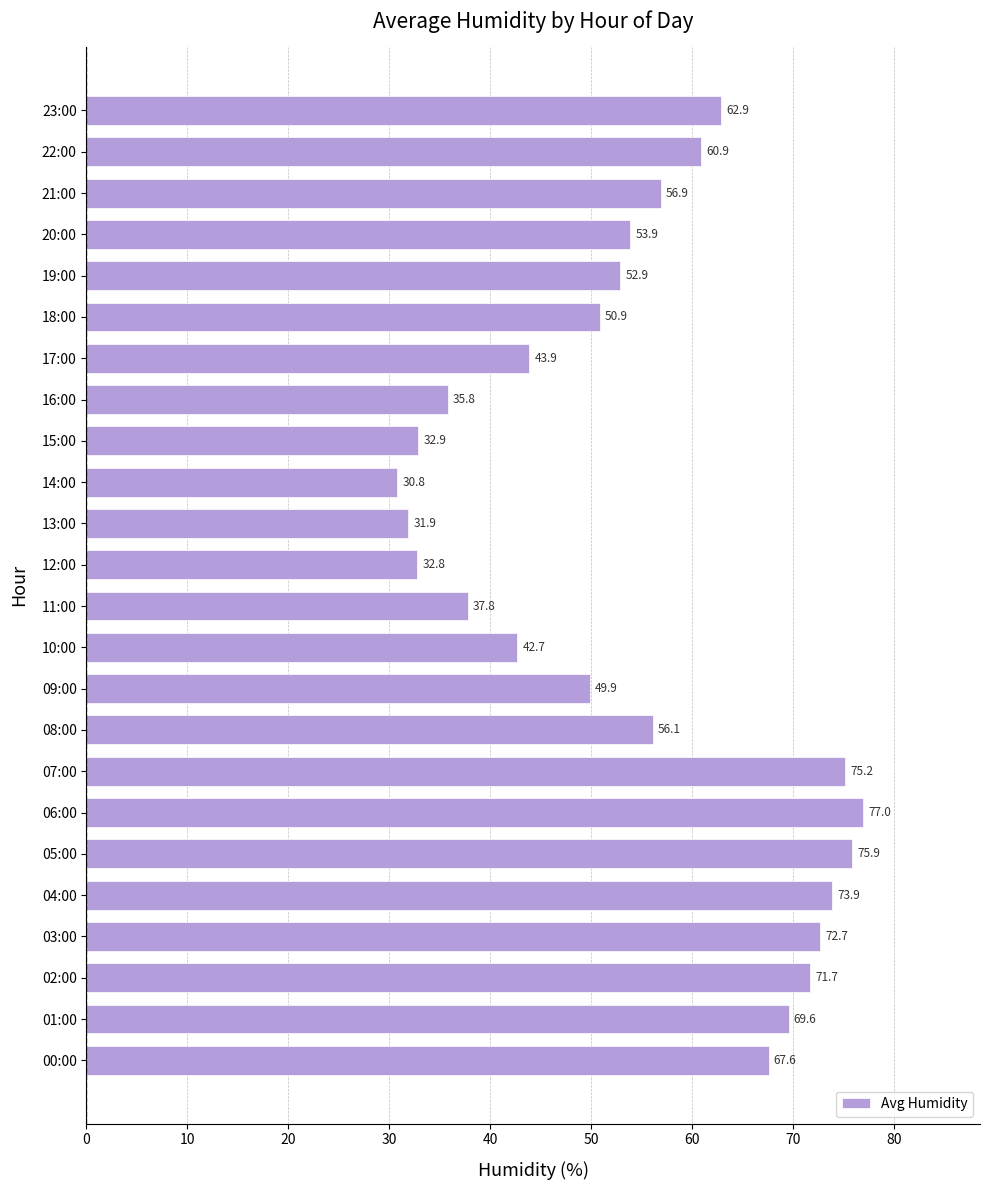

How many bars are there in total?

24